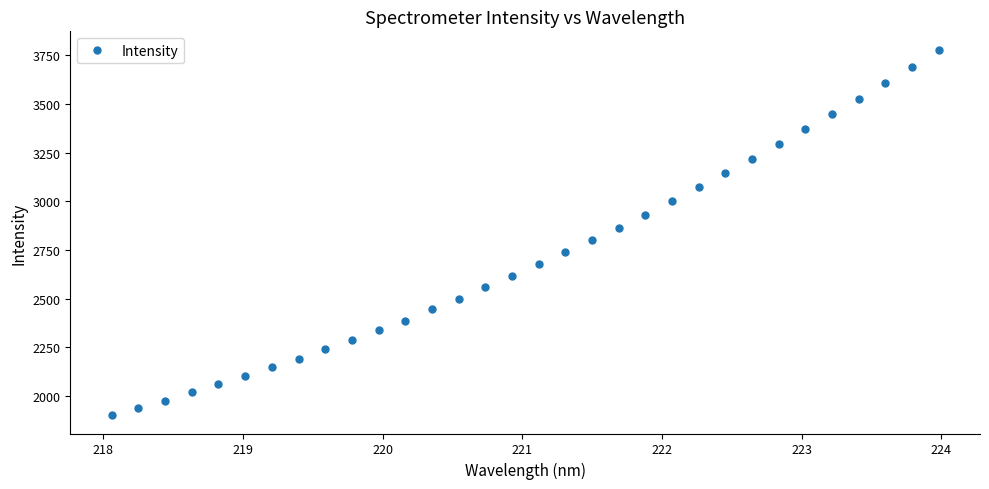

Reading left to right, transcribe all the data shown in this chart.

1900.1	1938.0	1975.5	2017.7	2059.3	2101.1	2145.9	2191.4	2238.4	2286.8	2336.9	2386.7	2443.6	2499.7	2557.1	2614.3	2676.2	2739.4	2800.4	2862.9	2931.0	3000.6	3071.3	3144.0	3218.1	3293.9	3369.6	3445.9	3524.6	3607.8	3690.5	3779.1